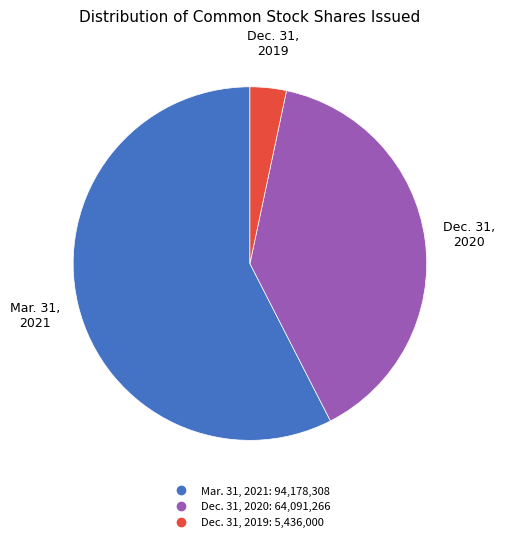

Count the number of slices in the pie.

3